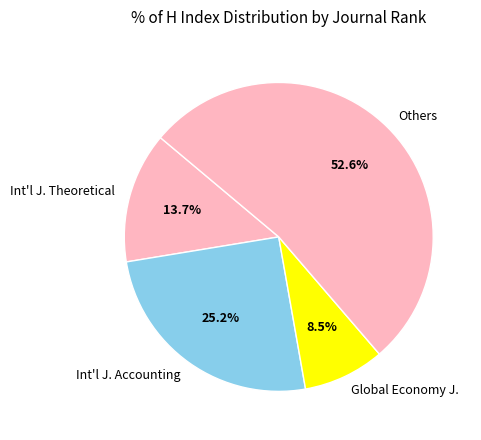

What is the largest slice in the pie chart?

Others